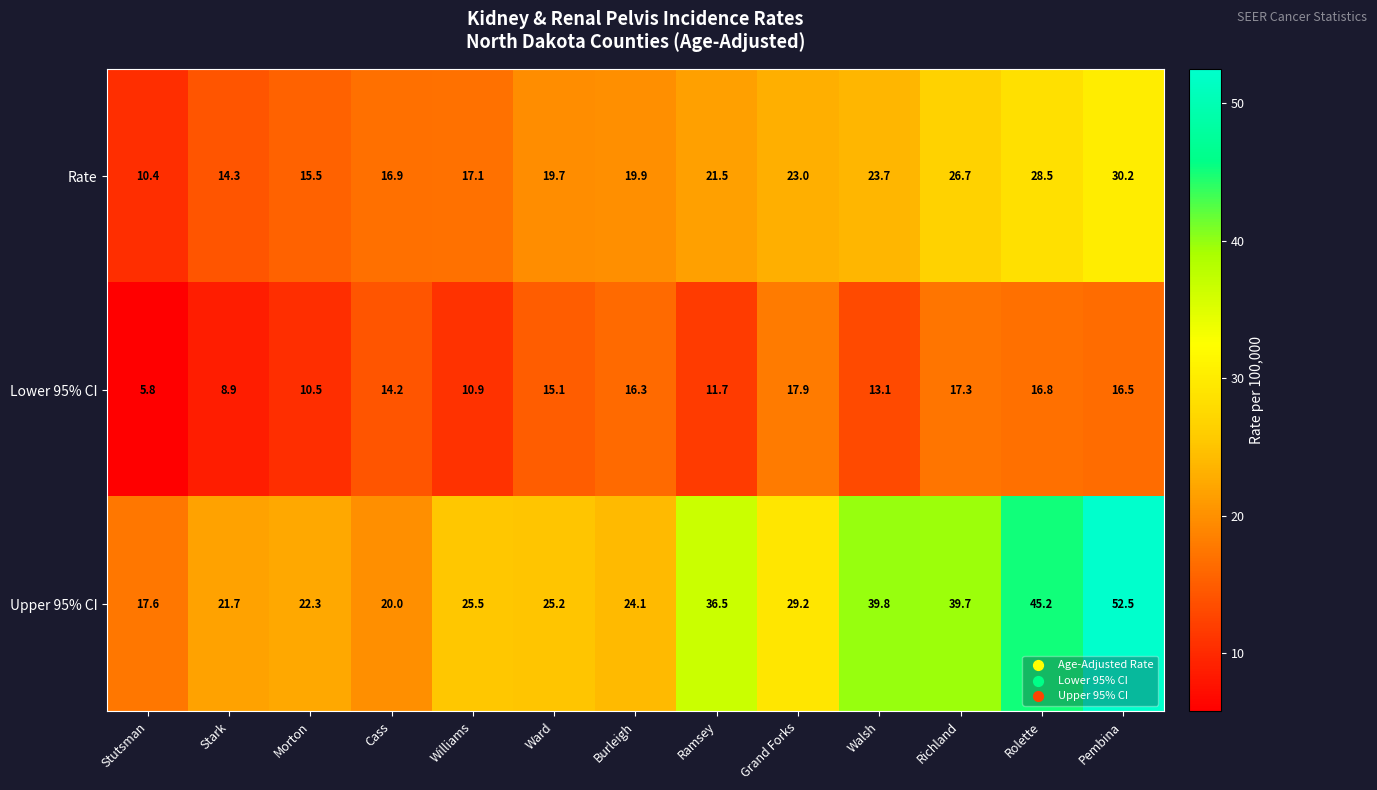

Which series changed the most between Stark and Pembina?

Upper 95% CI